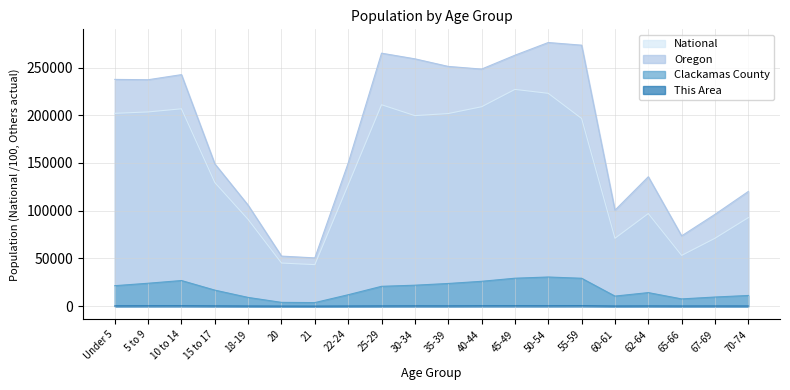

How many interior local peaks does the Clackamas County series have?

3